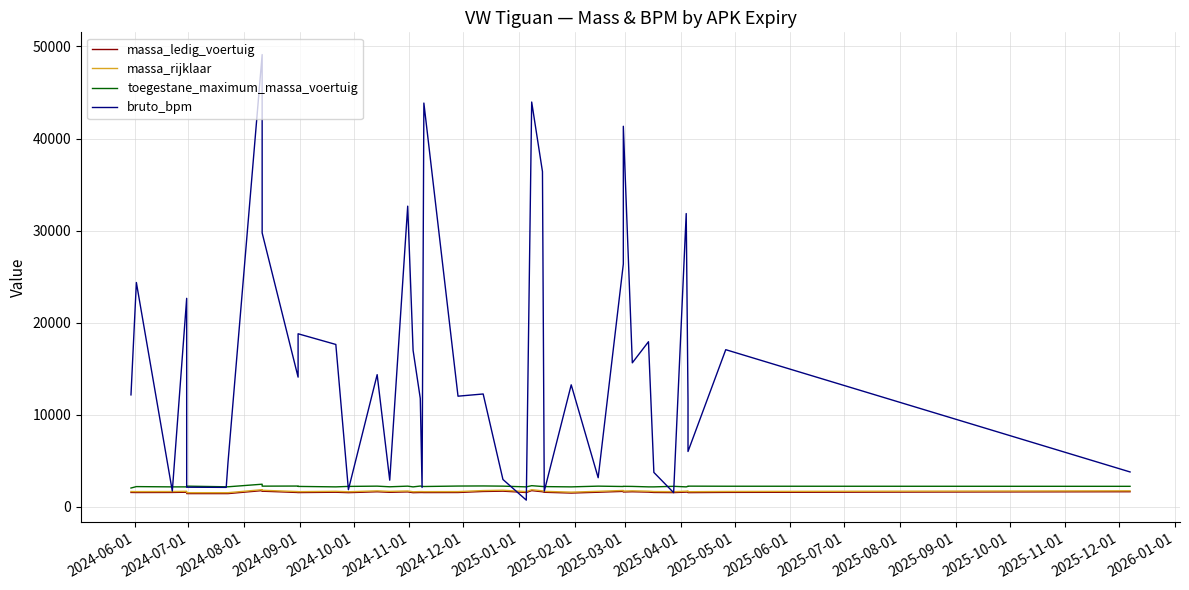

True or false: bruto_bpm has a value of 20341 at 2025-03-01.

False